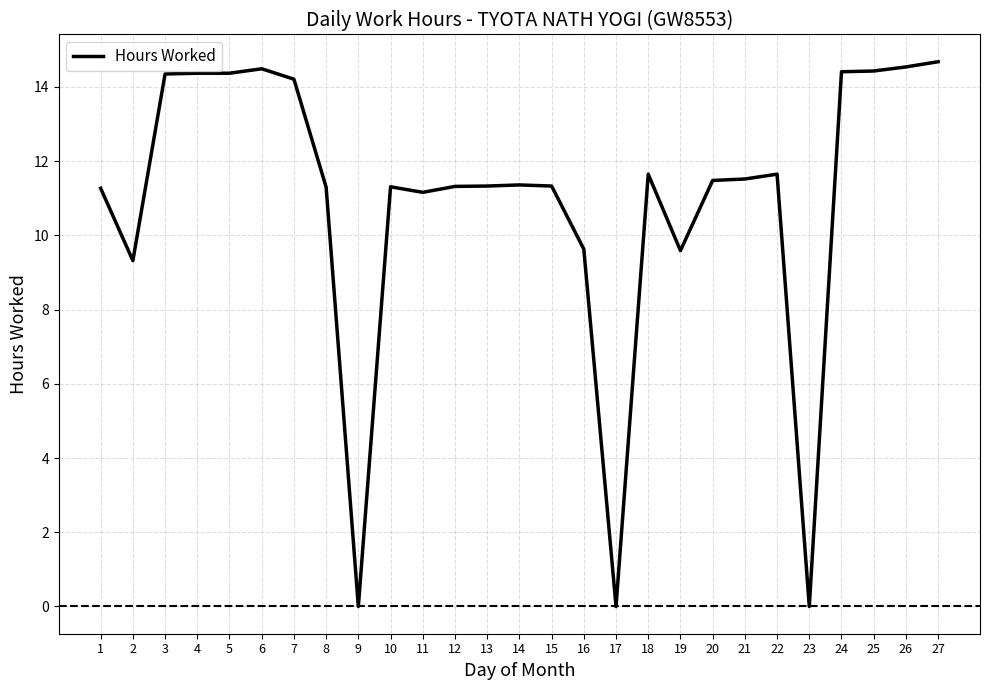

True or false: the data shows 18.7 at 1.

False